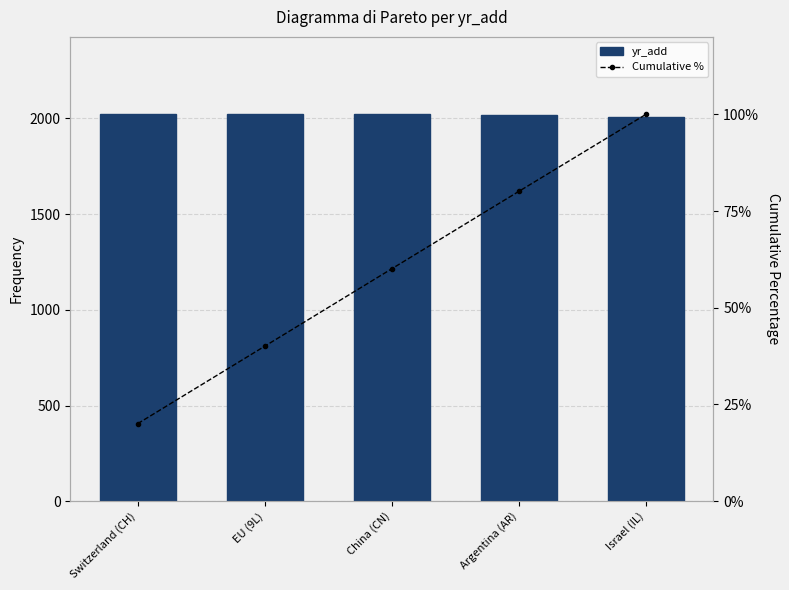

What is the maximum value shown in the chart?

2022.0